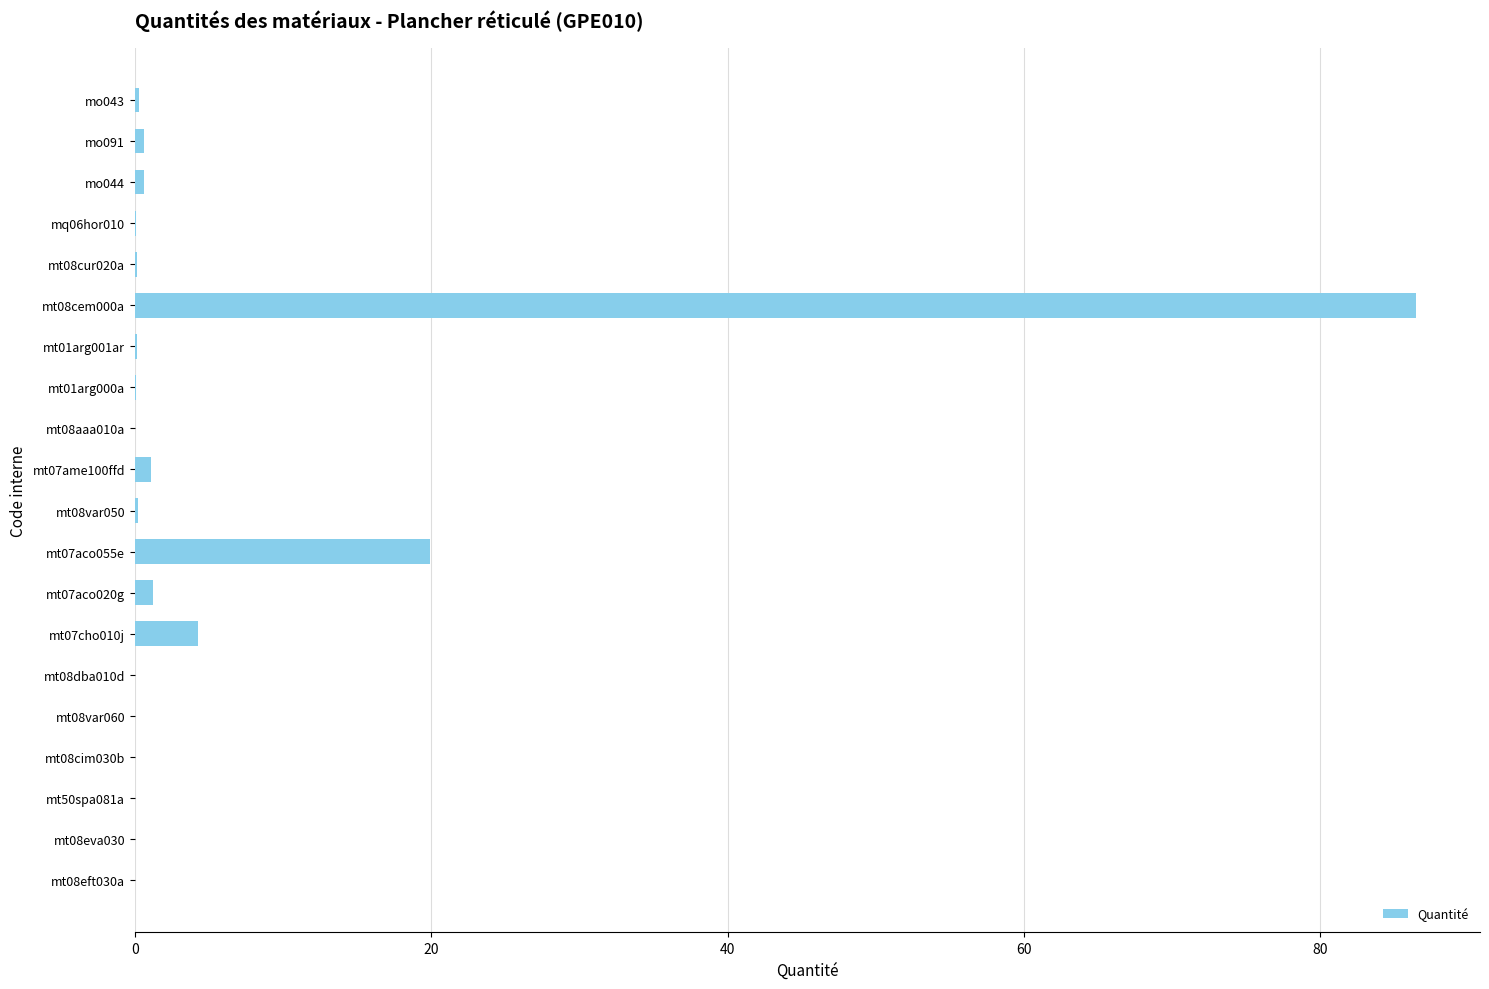

Where is the data nearest to the value 43?

mt07aco055e